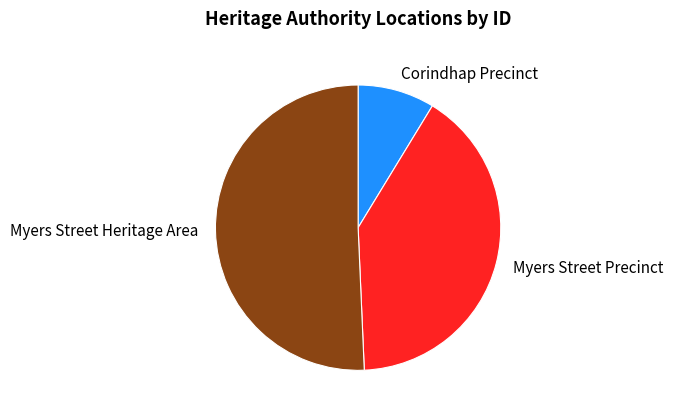

Do Corindhap Precinct and Myers Street Precinct together represent more than half of the pie?

No